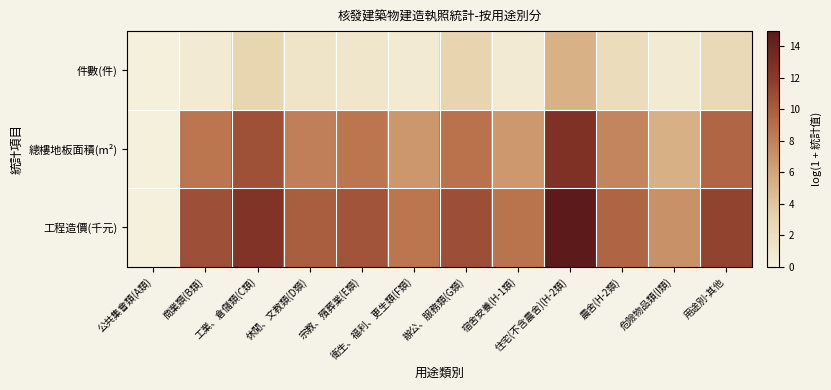

At 宿舍安養(H-1類), list the series in order from largest to smallest.

工程造價(千元), 總樓地板面積(m²), 件數(件)